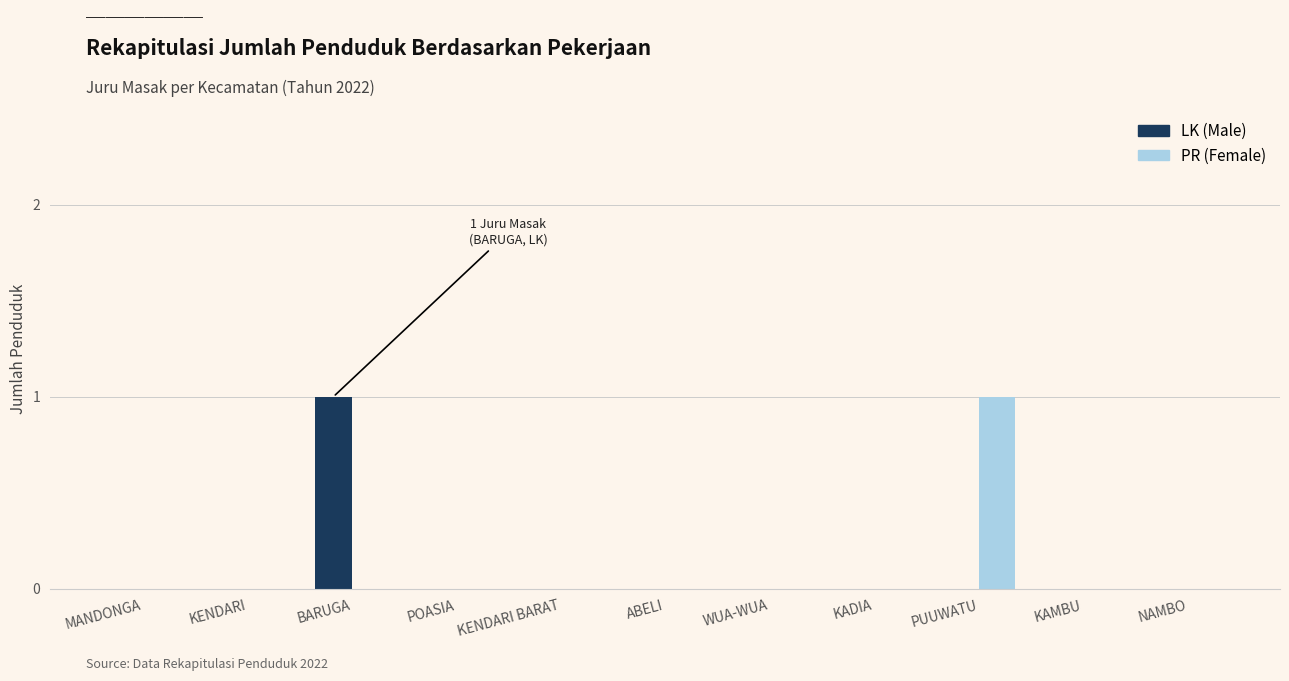

The LK (Male) series shows 0 at WUA-WUA. True or false?

True